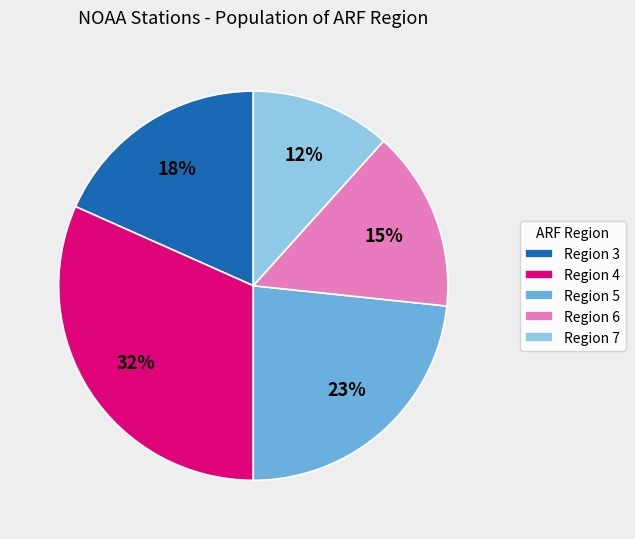

Rank the categories by value from highest to lowest.

Region 4, Region 5, Region 3, Region 6, Region 7